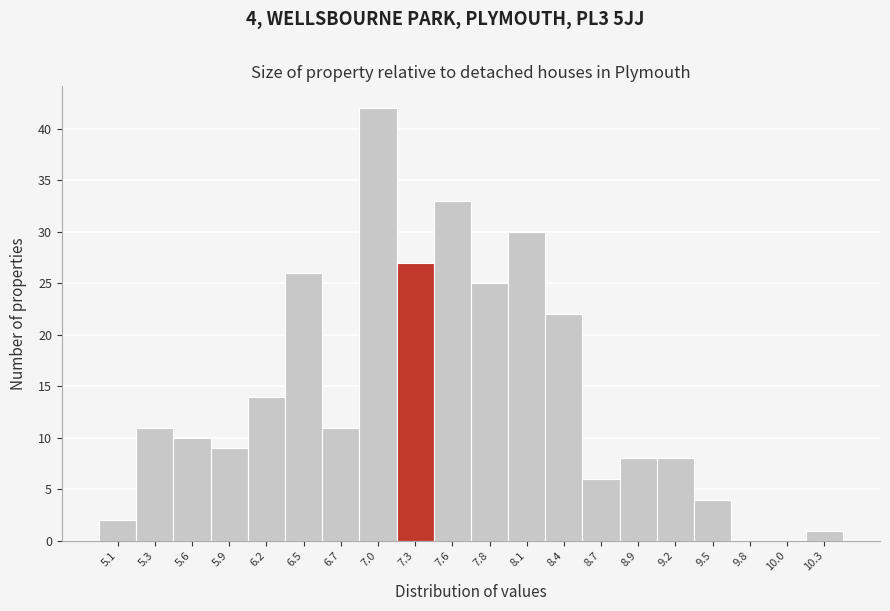

Reading left to right, what are all the values shown in this chart?

5.1=2	5.3=11	5.6=10	5.9=9	6.2=14	6.5=26	6.7=11	7.0=42	7.3=27	7.6=33	7.8=25	8.1=30	8.4=22	8.7=6	8.9=8	9.2=8	9.5=4	9.8=0	10.0=0	10.3=1